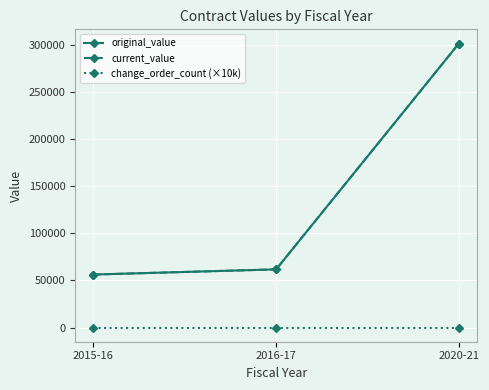

Does the chart have visible grid lines?

Yes